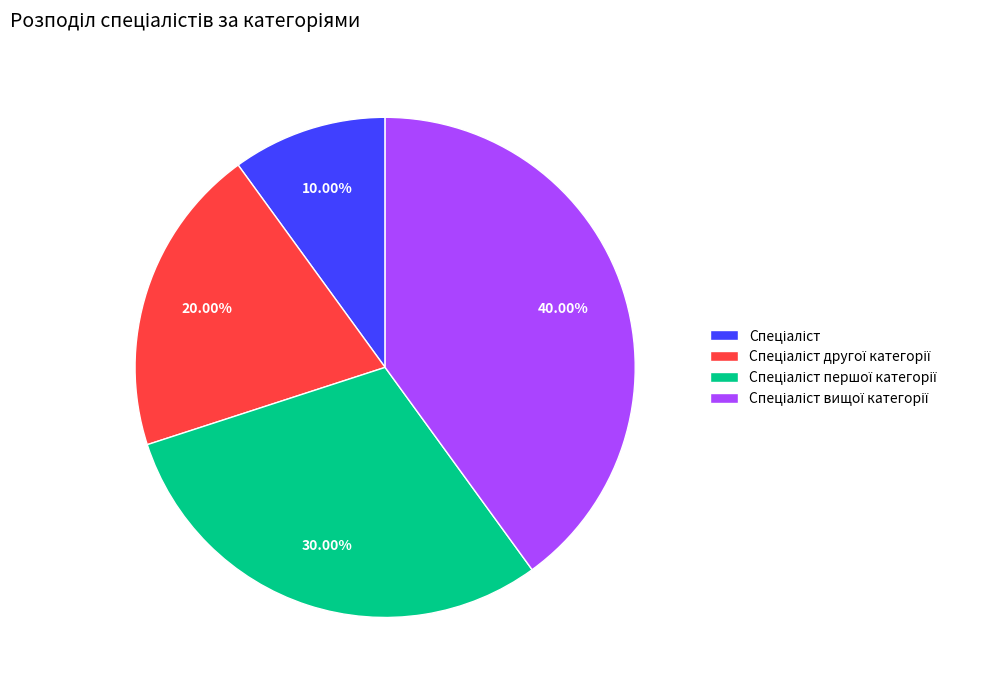

Is there a majority slice in this chart?

No